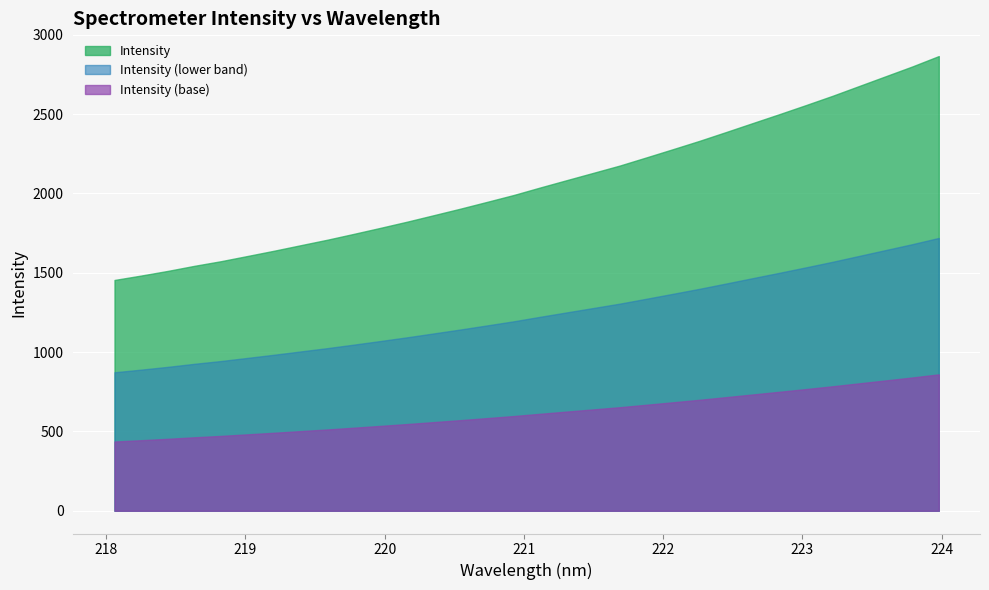

At which category does the chart reach its peak across all series?

223.9802